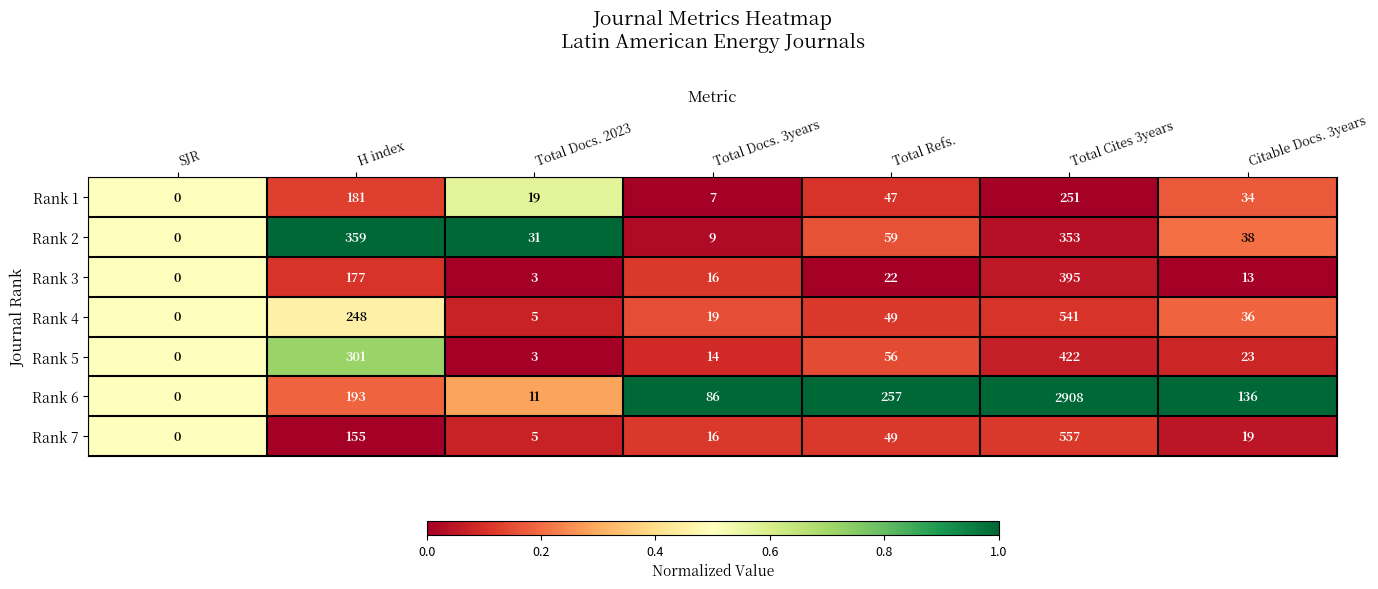

List the series in order of their peak value, lowest first.

Rank 1, Rank 2, Rank 3, Rank 5, Rank 4, Rank 7, Rank 6